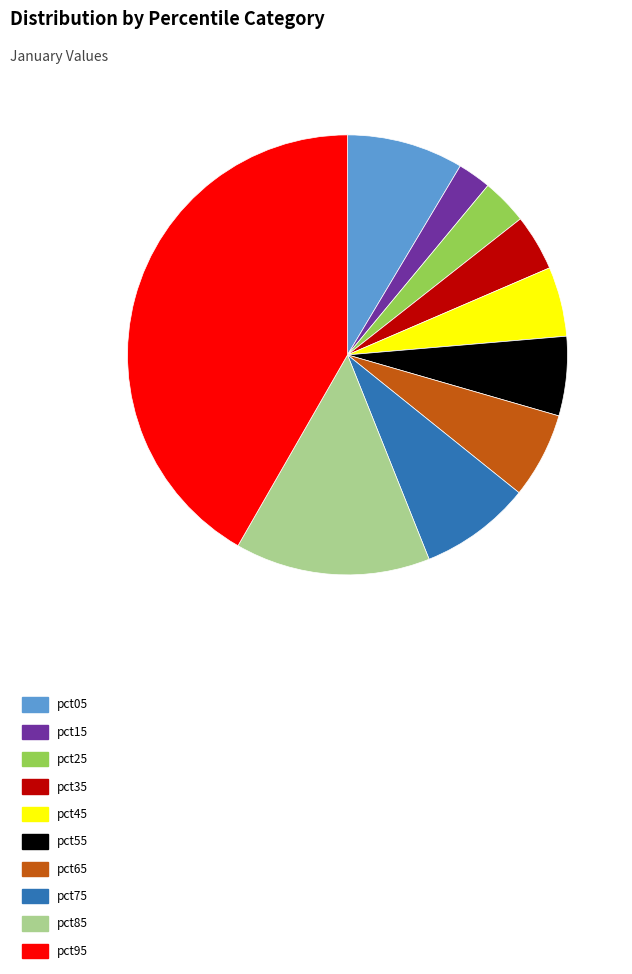

Which category has the biggest portion of the pie?

pct95